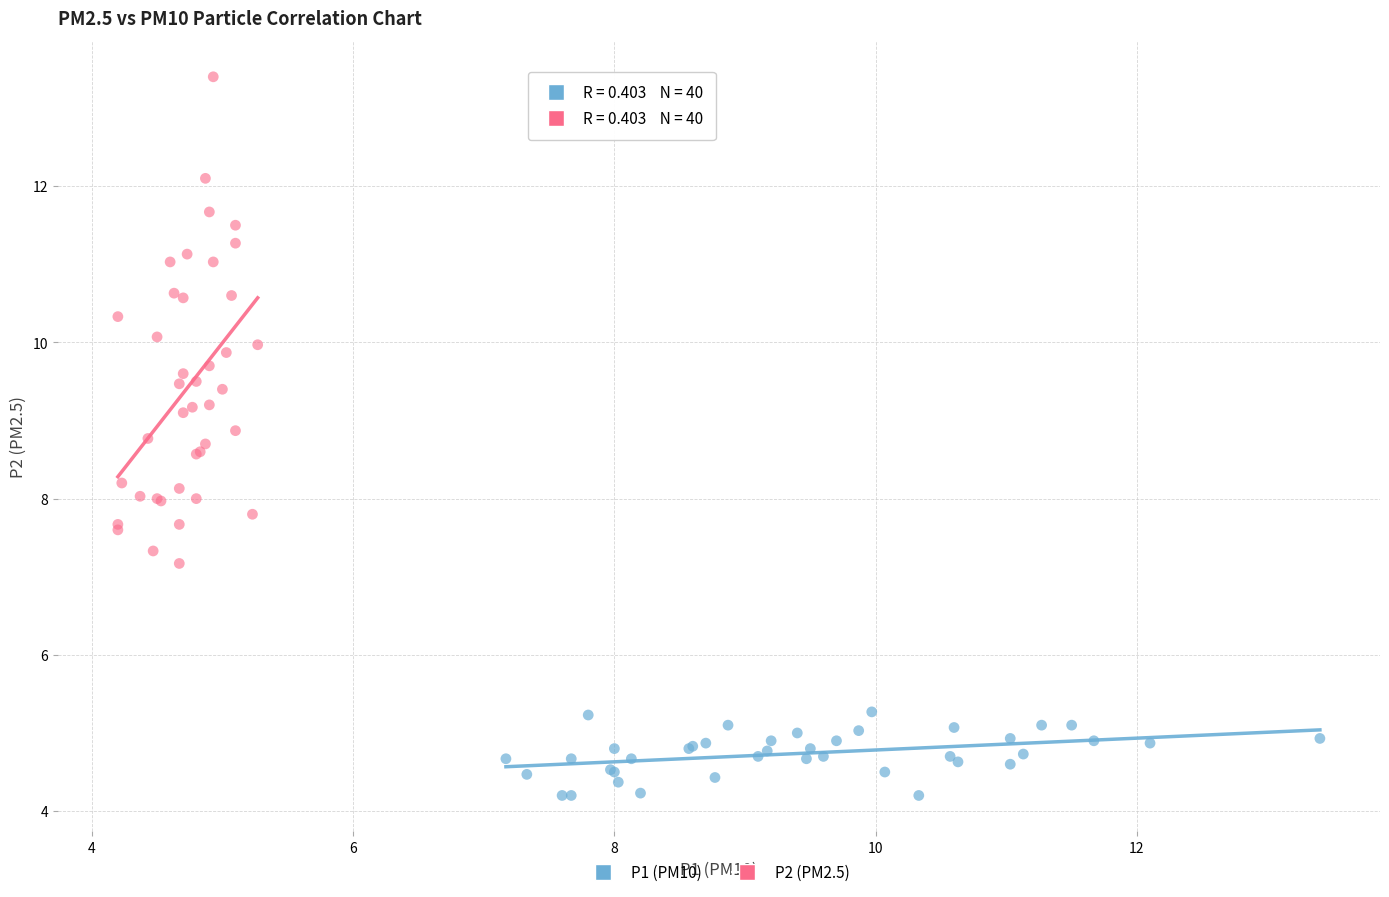

Which series has the widest spread of Y values?

P2 (PM2.5)